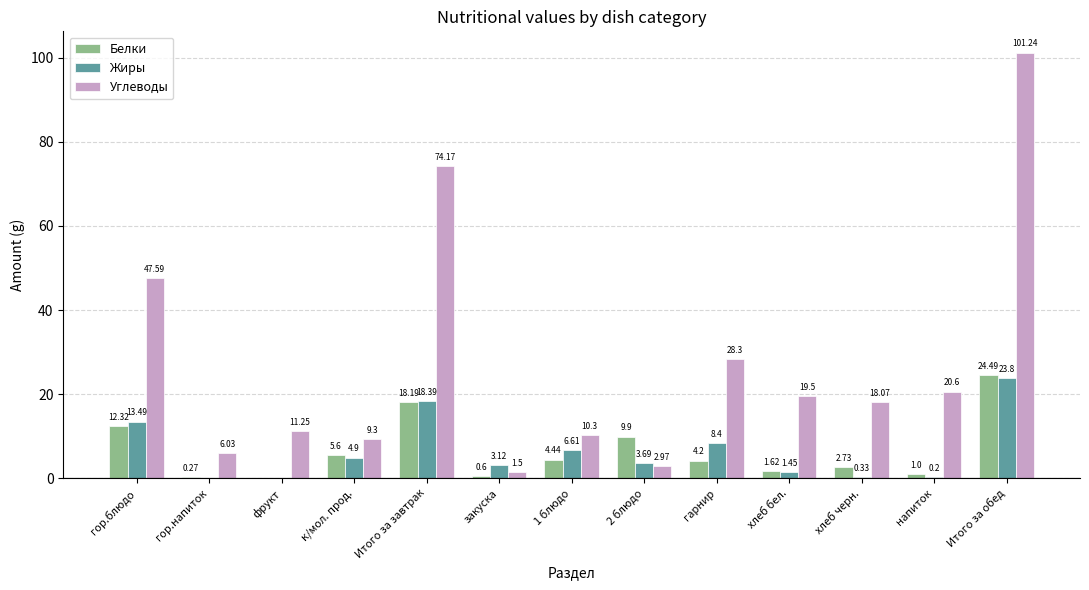

Where is Жиры nearest to the value 11?

гор.блюдо